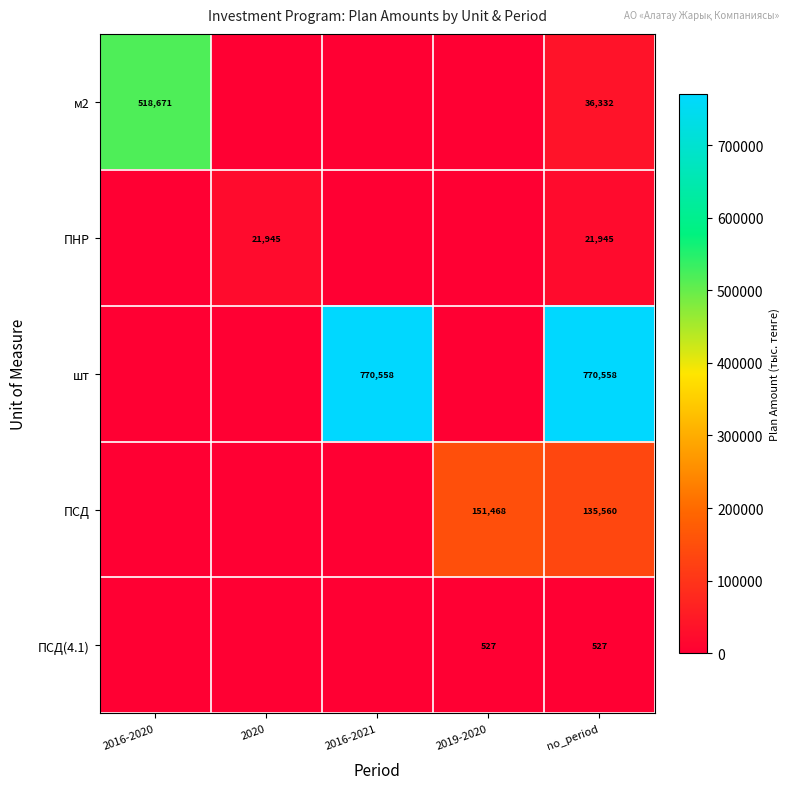

The value of ПСД(4.1) at 2019-2020 is 527. True or false?

True